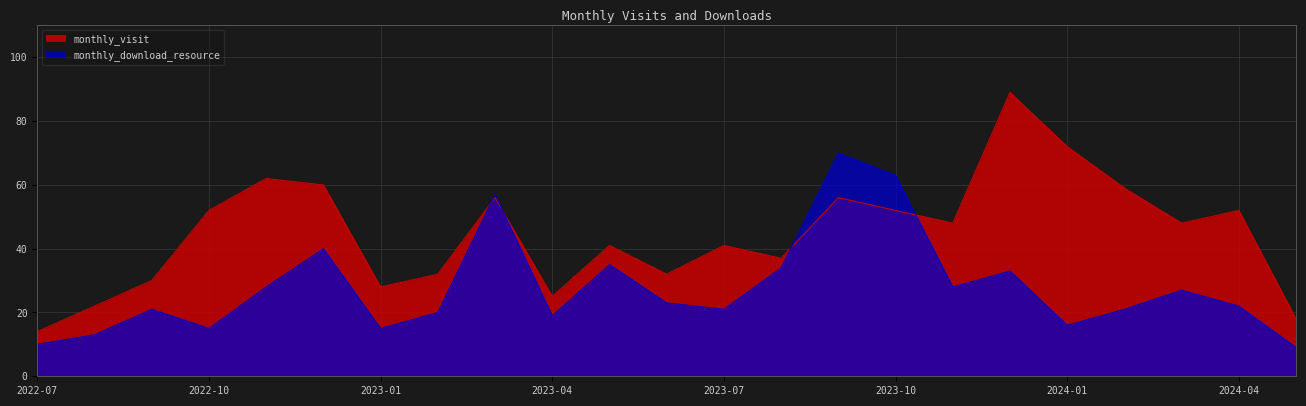

What is the sum of the monthly_visit values at 2024-04 and 2023-05?

93